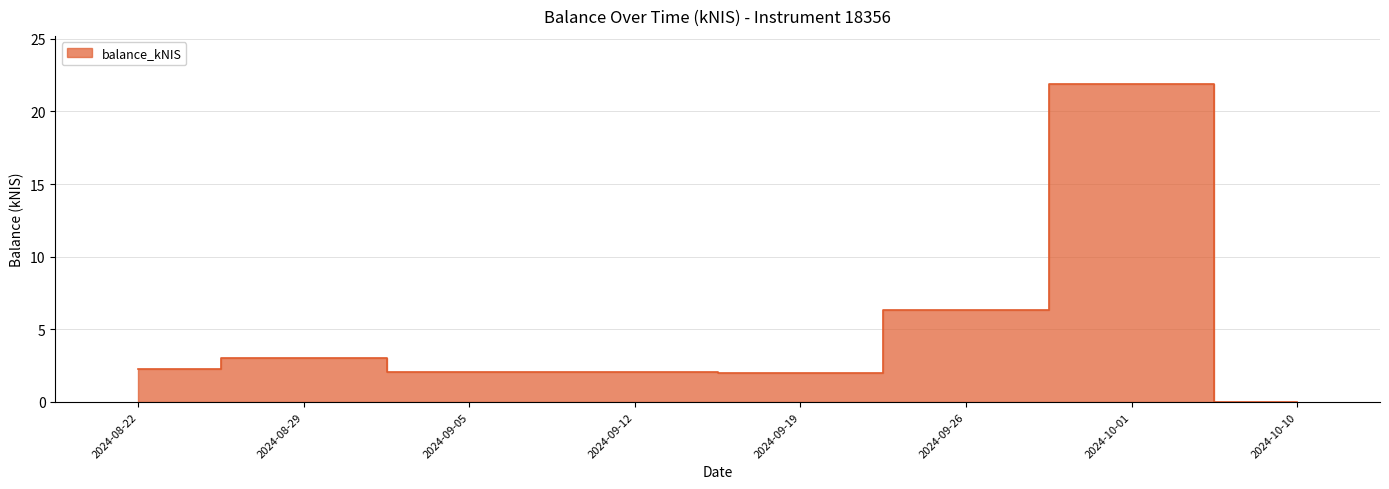

The chart shows a value of 3.0 at 2024-08-29. True or false?

True